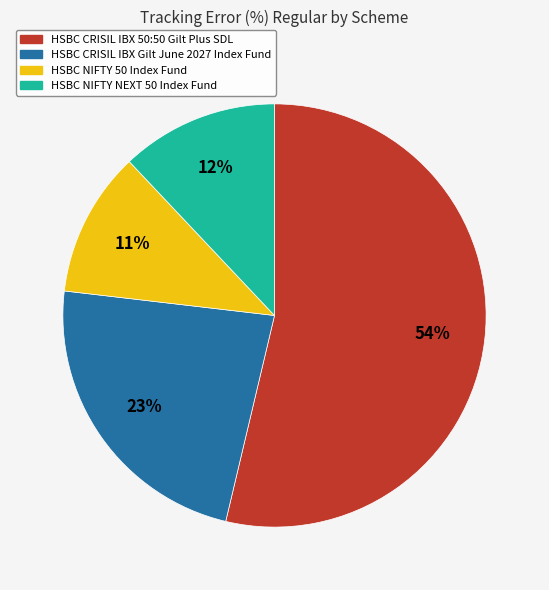

Is there a majority slice in this chart?

Yes